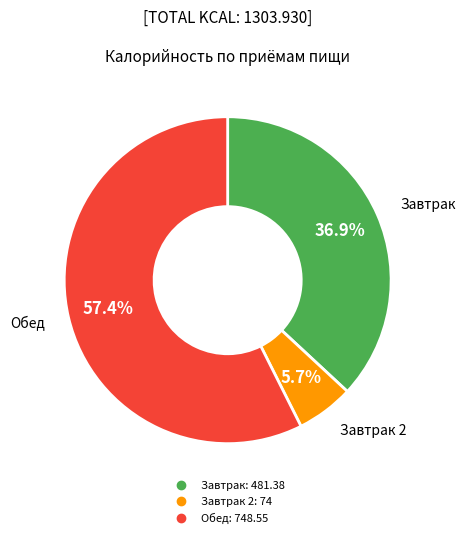

Is there any slice that represents more than half of the pie?

Yes